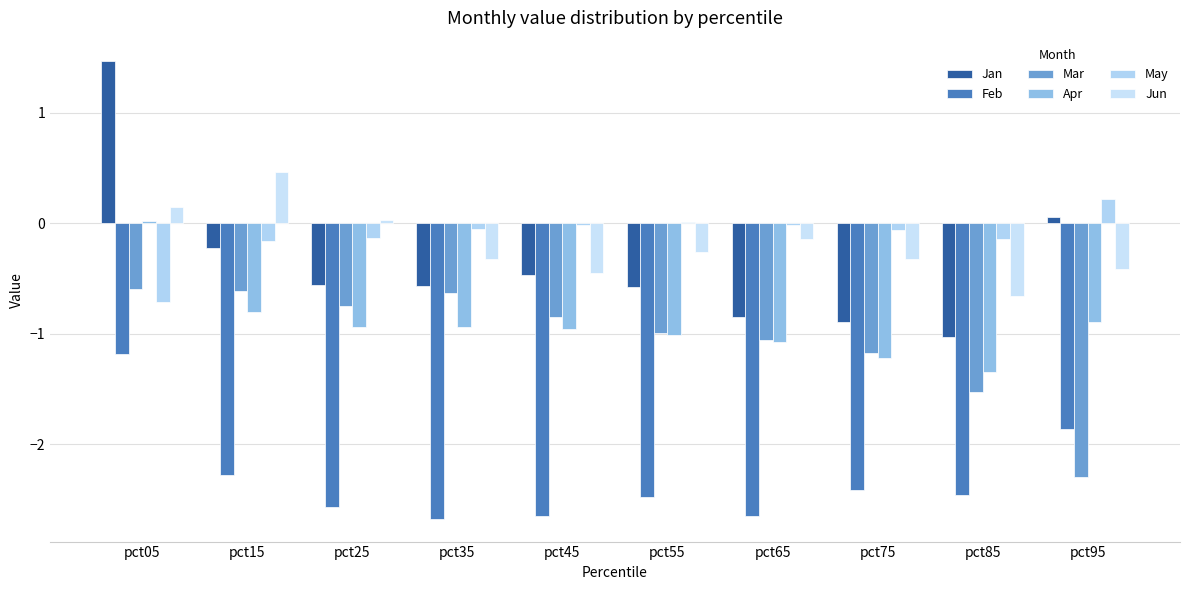

How many groups of bars are there?

10